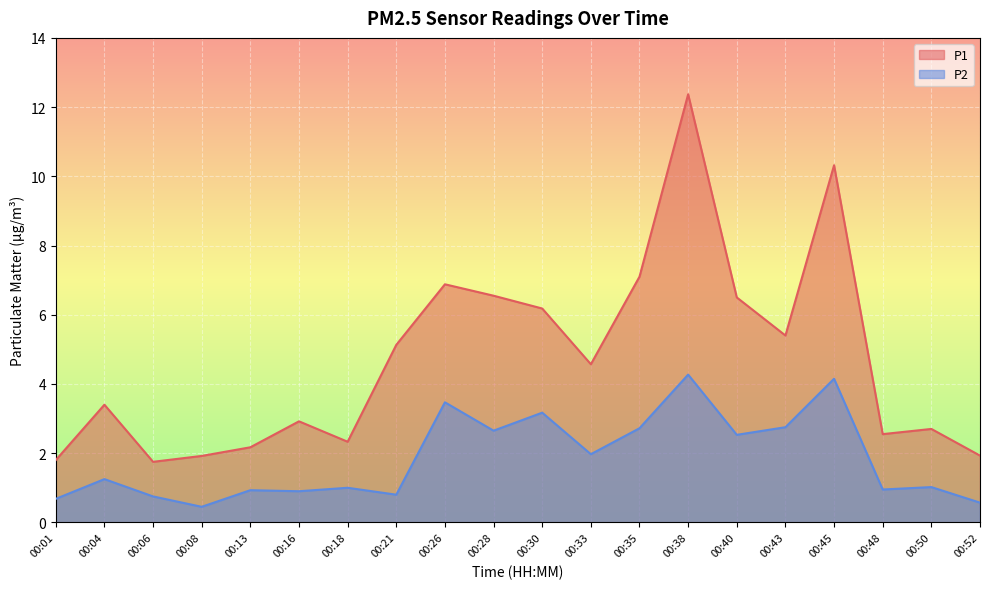

What is the minimum value for P1?

1.8